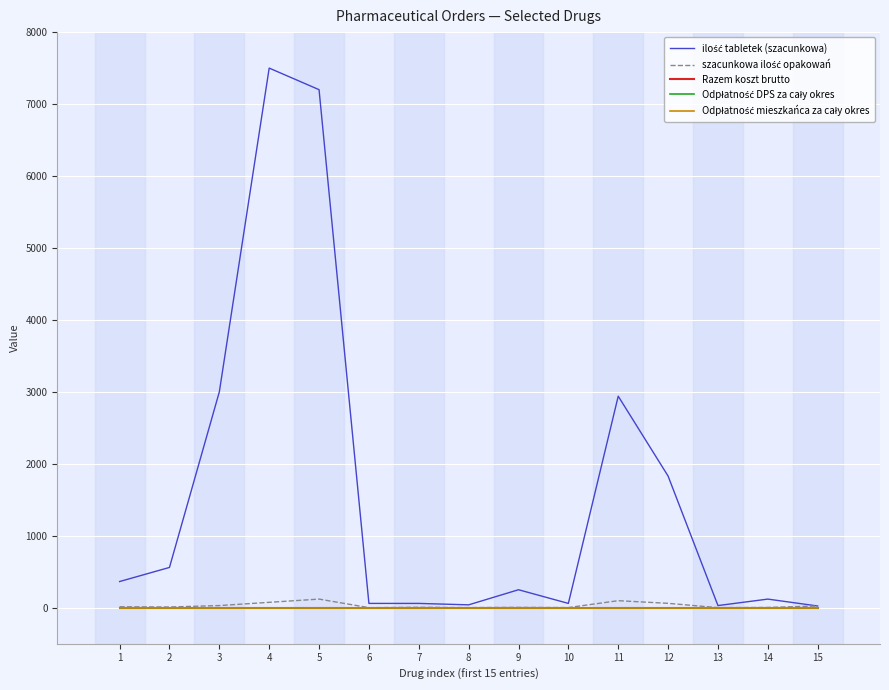

Is this an area chart (filled region under the line)?

No